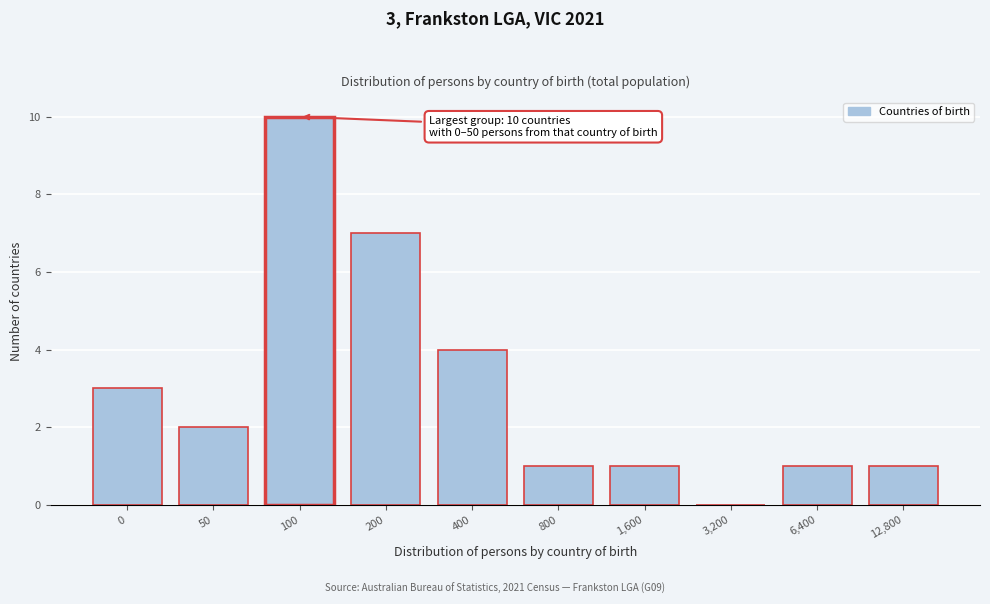

Reading left to right, what are all the values shown in this chart?

0=3	50=2	100=10	200=7	400=4	800=1	1,600=1	3,200=0	6,400=1	12,800=1